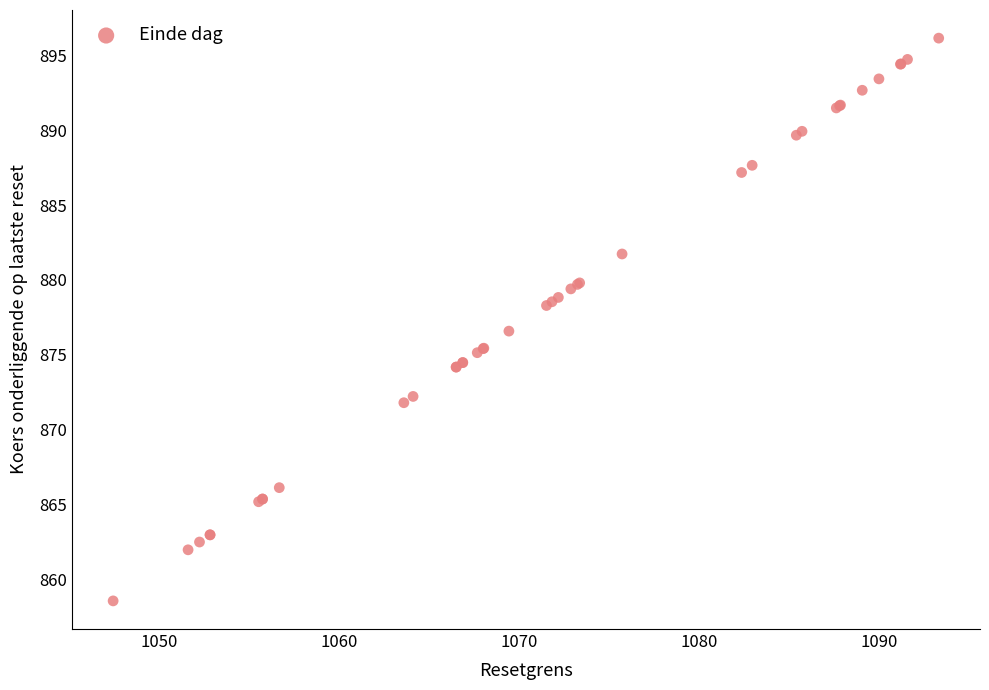

What Y value in the scatter plot is closest to 877?

876.6